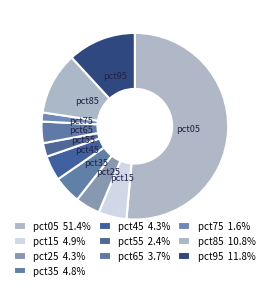

What percentage is the pct55 slice, to the nearest percent?

2%